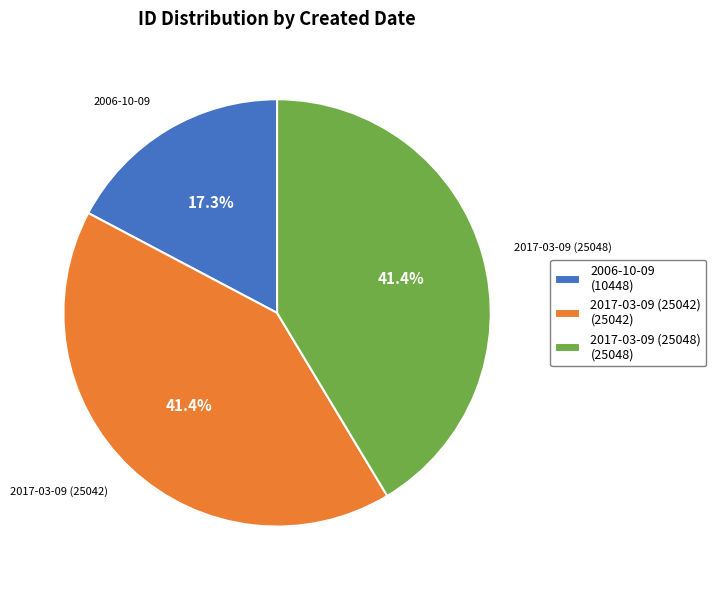

To the nearest percent, what is the difference between the largest and smallest slice percentages?

24%